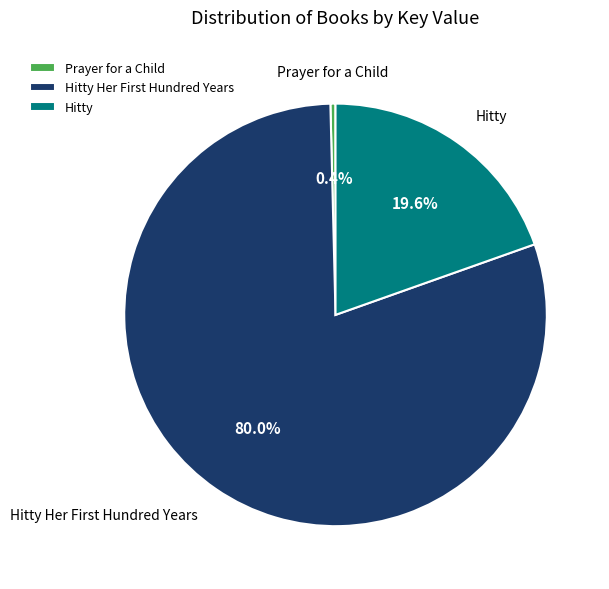

Which has a higher value, Hitty or Prayer for a Child?

Hitty